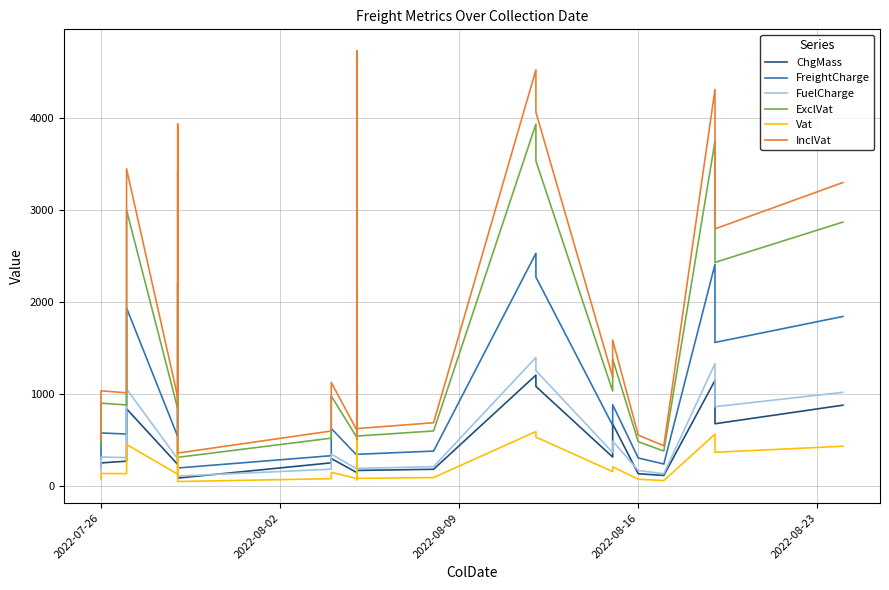

How many interior local valleys does the Vat series have?

8